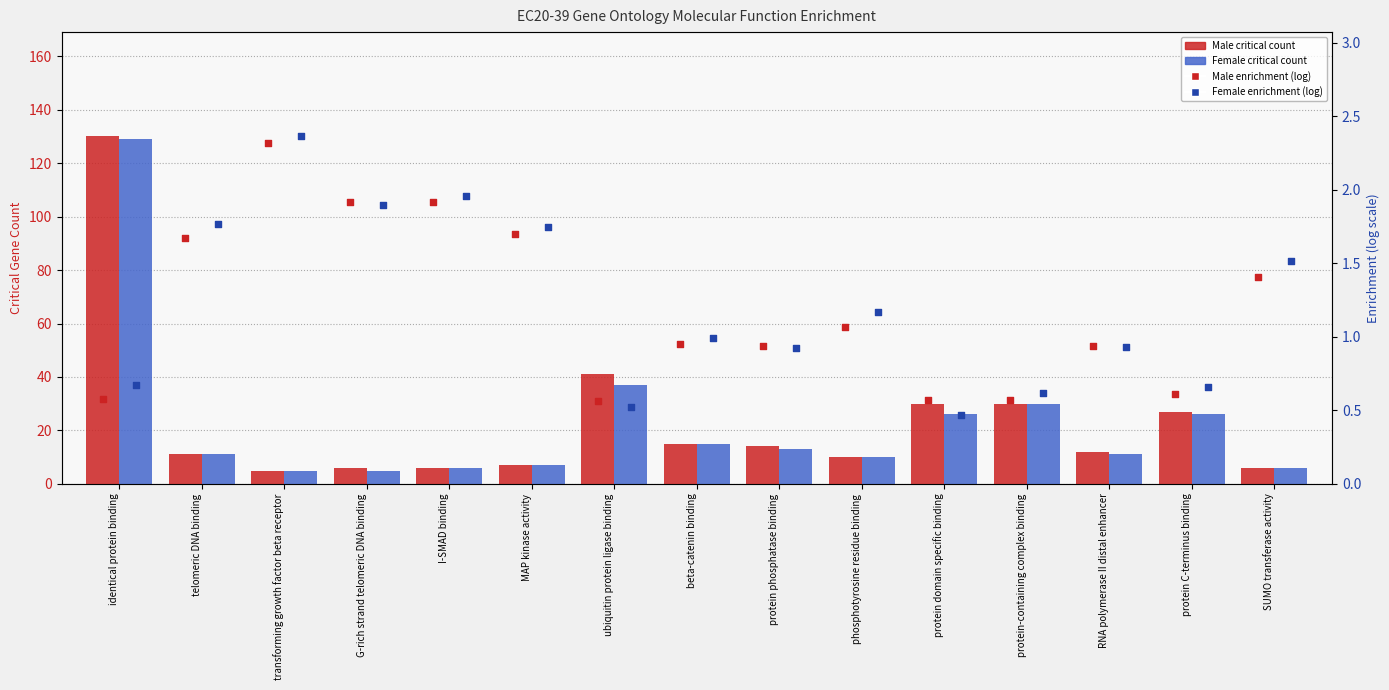

Which series reaches the minimum Y coordinate?

Female Enrichment (log)